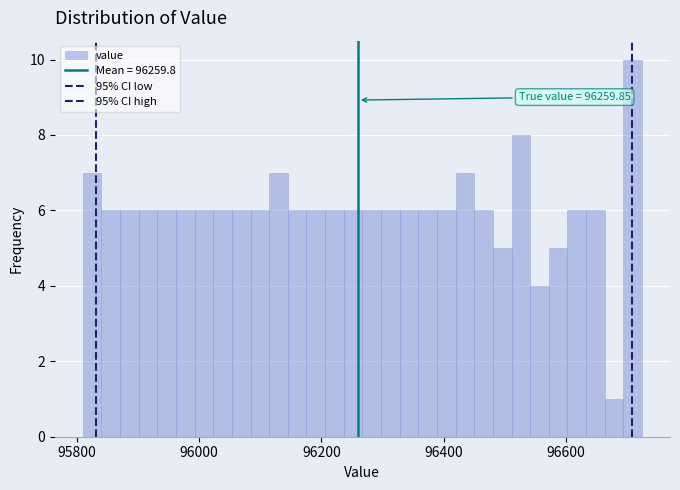

Read against the x-axis, roughly where is the centre of the tallest bar?

96700